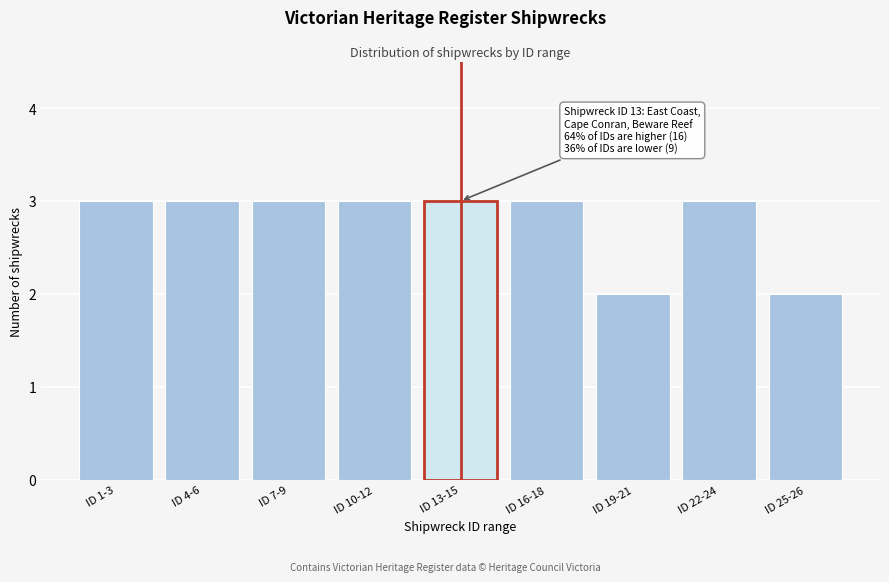

Reading right to left, extract all data points from this chart.

2	3	2	3	3	3	3	3	3